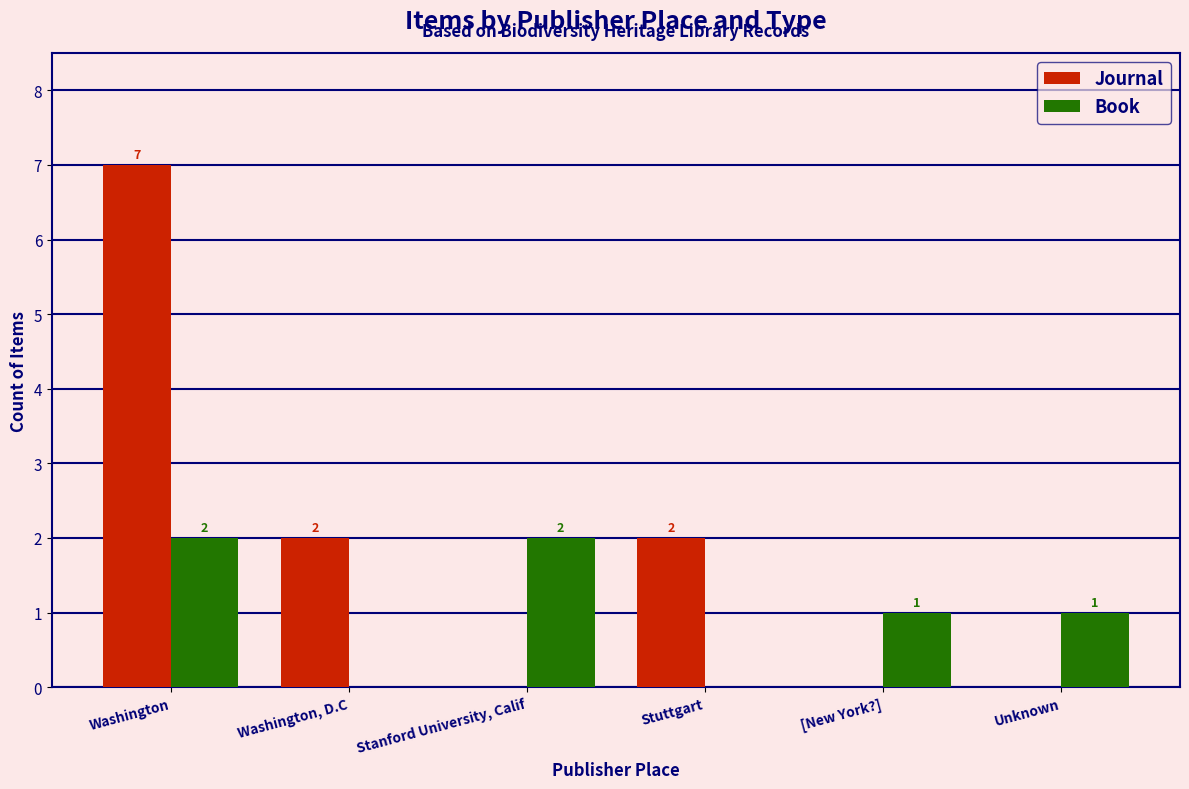

Which category has the highest value in the Journal series?

Washington